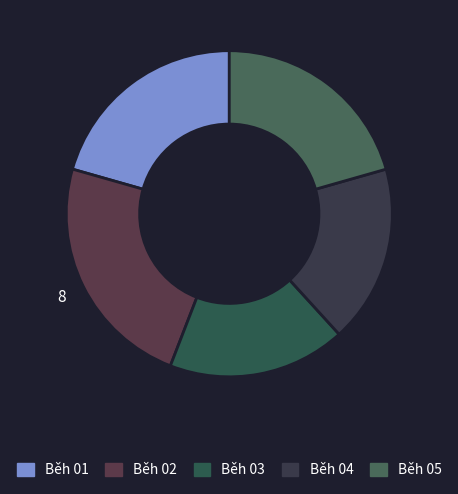

How many slices are in this pie chart?

5